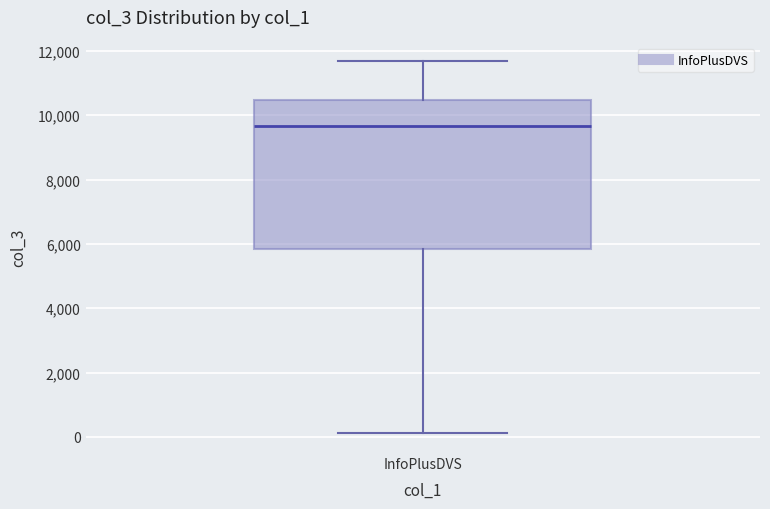

Transcribe this box plot: give where the median line is, the range the box spans, and where the two whiskers end, as read against the y-axis. The values are not printed on the chart, so give them approximately, as read against the axis.

median 9600, box 5800 to 10400, whiskers 200 to 11600